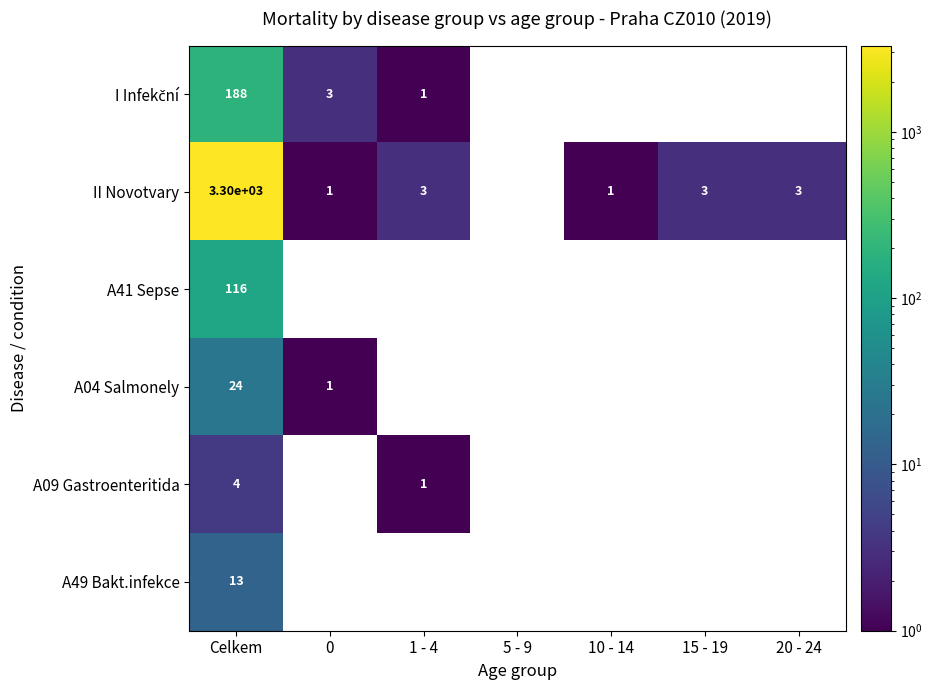

True or false: A41 Sepse has a value of 0 at 1 - 4.

True